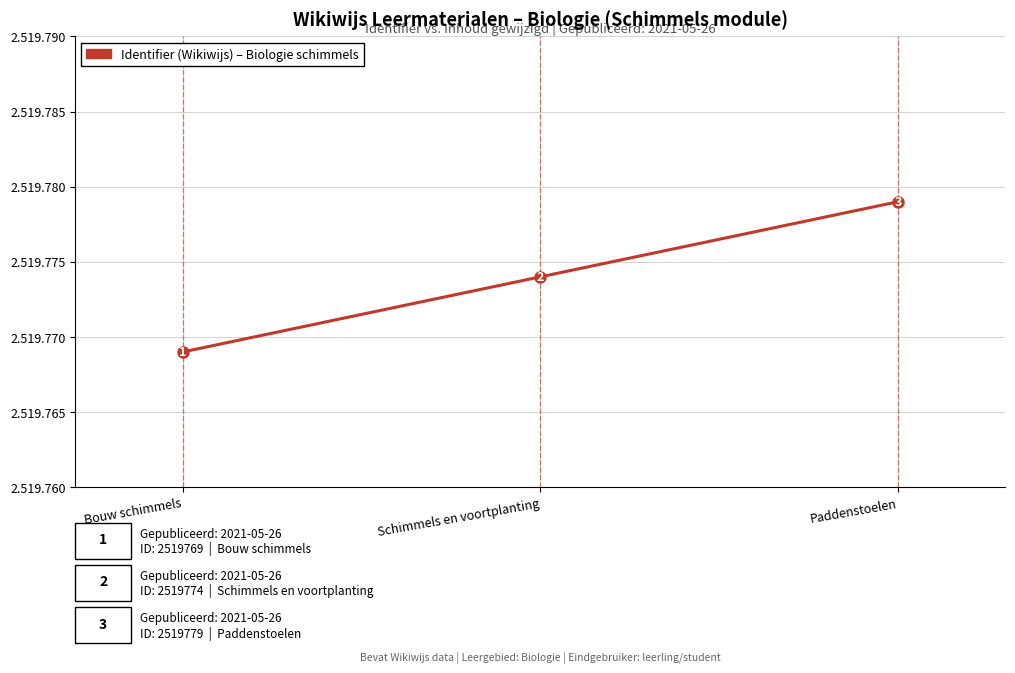

What is the value of the 2nd point from the left?

2519774